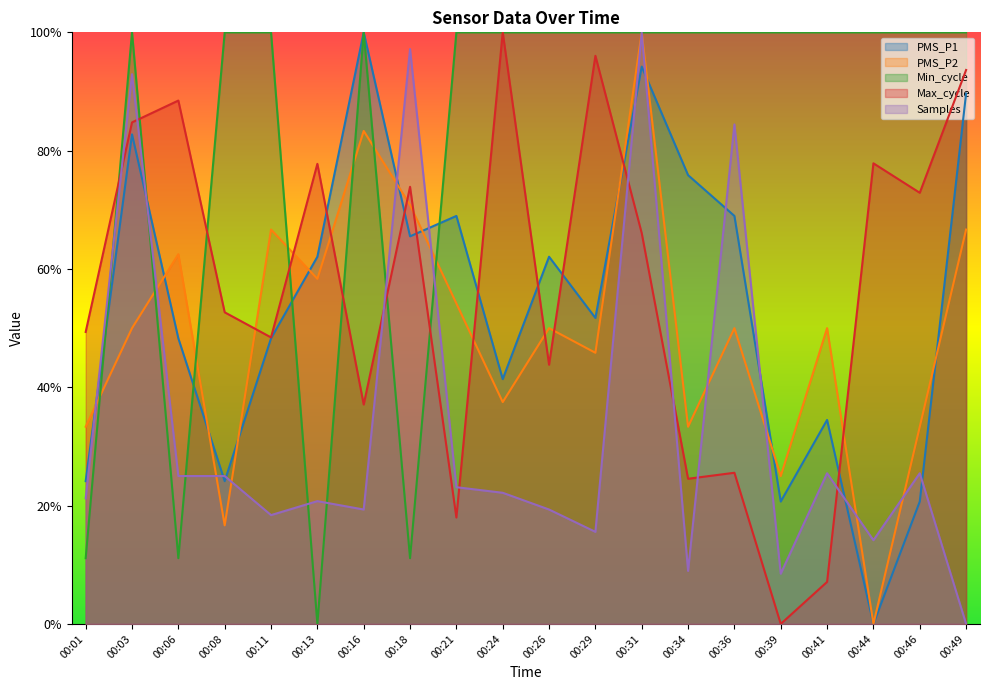

In Min_cycle, how many points are lower than both neighbors (excluding endpoints)?

3